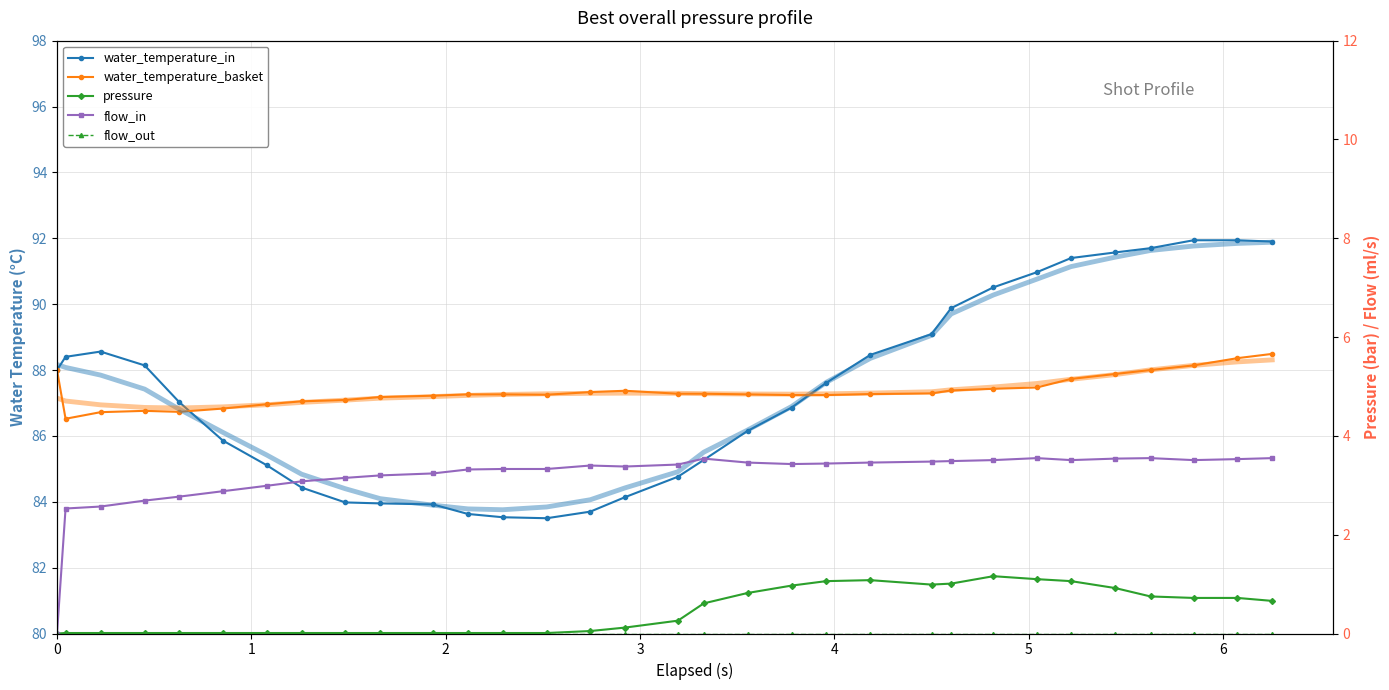

At how many categories does at least one series exceed 70?

32